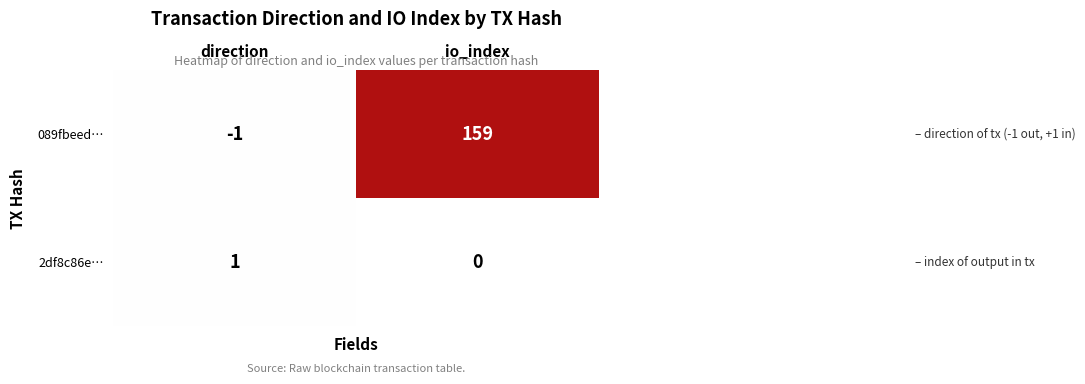

What is the difference between the maximum and minimum values in the 089fbeed… series?

160